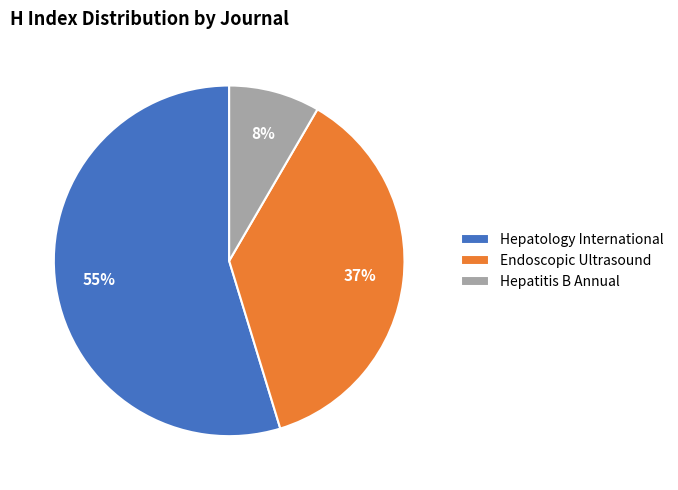

To the nearest percent, what portion does Hepatitis B Annual represent?

8%